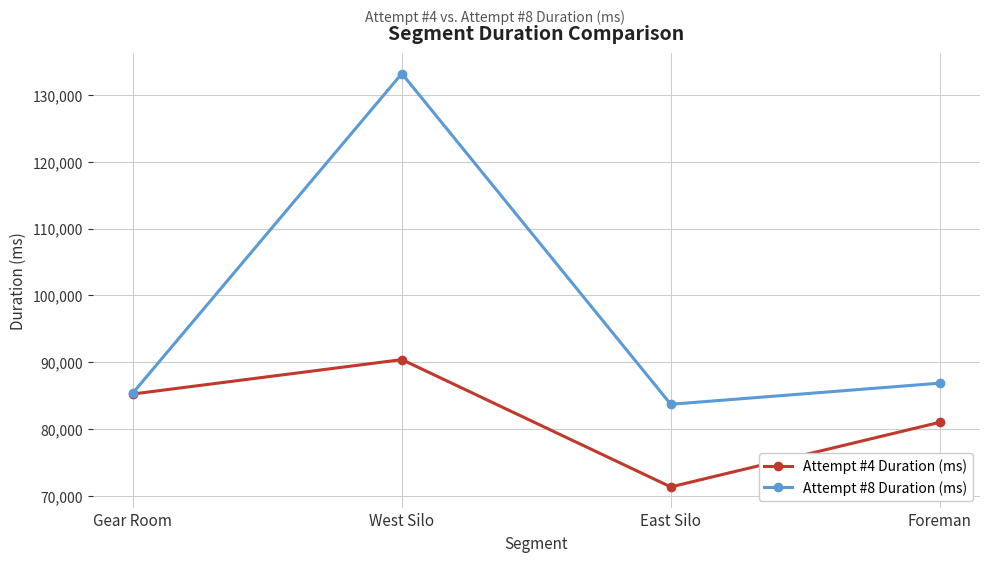

Where is the first local maximum for Attempt #4 Duration (ms)?

West Silo